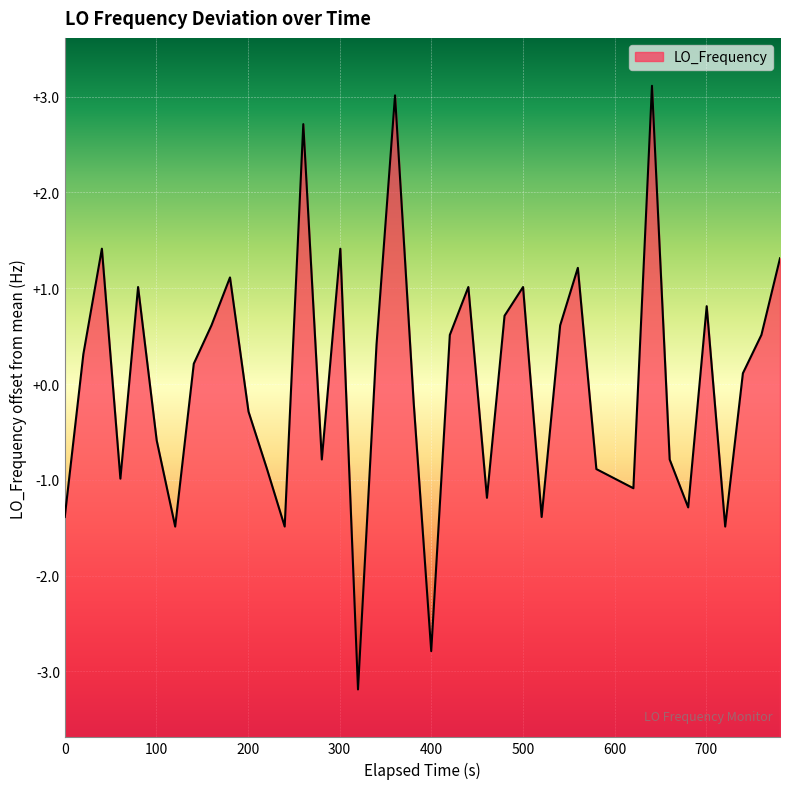

What is the smallest value displayed?

-3.2